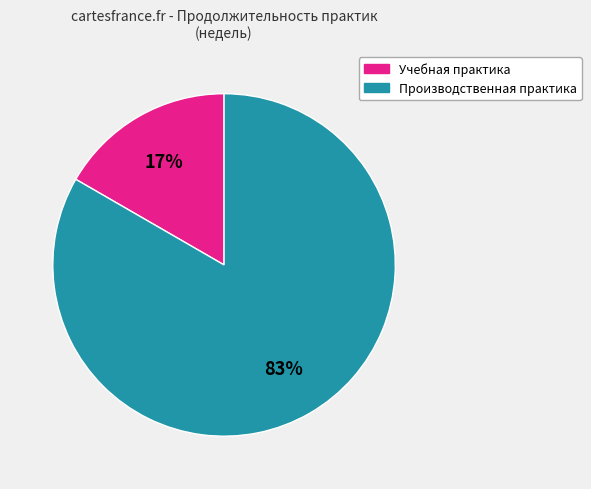

Which category has the biggest portion of the pie?

Производственная практика (педагогическая)